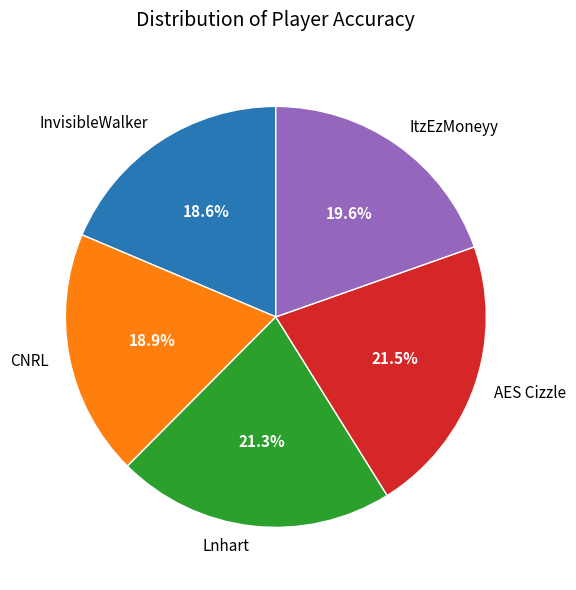

What percentage is the ItzEzMoneyy slice, to the nearest percent?

20%